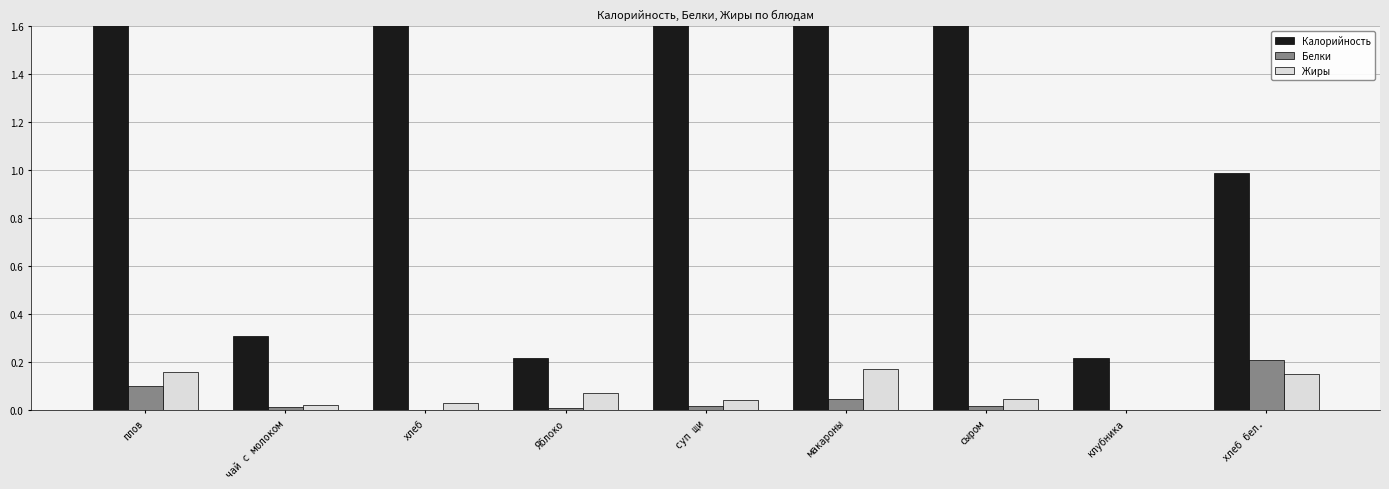

How many bars are there in total?

27